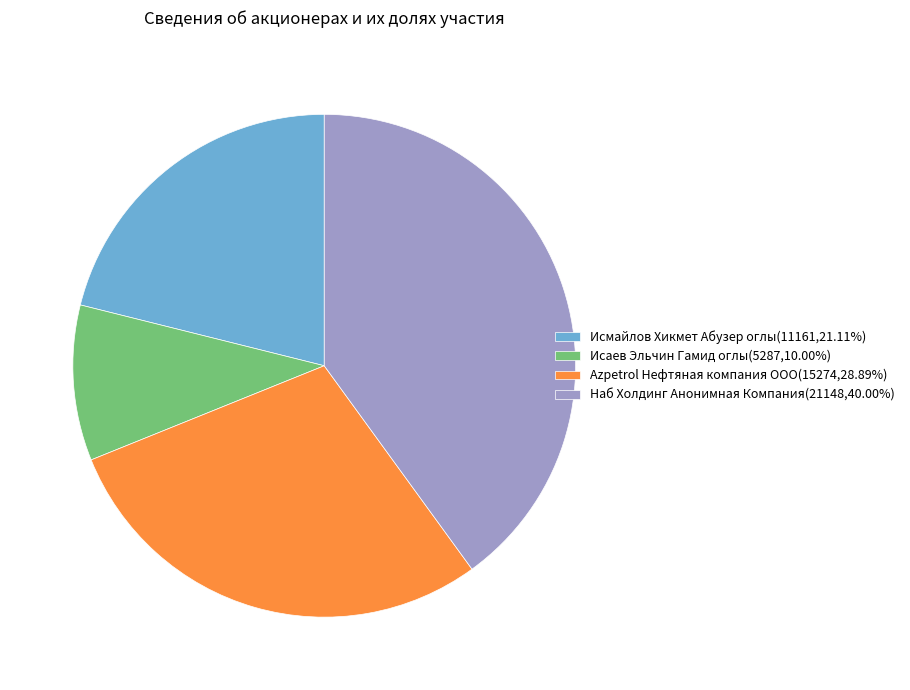

Does Исмайлов Хикмет Абузер оглы(11161,21.11%) represent more than half of the total?

No